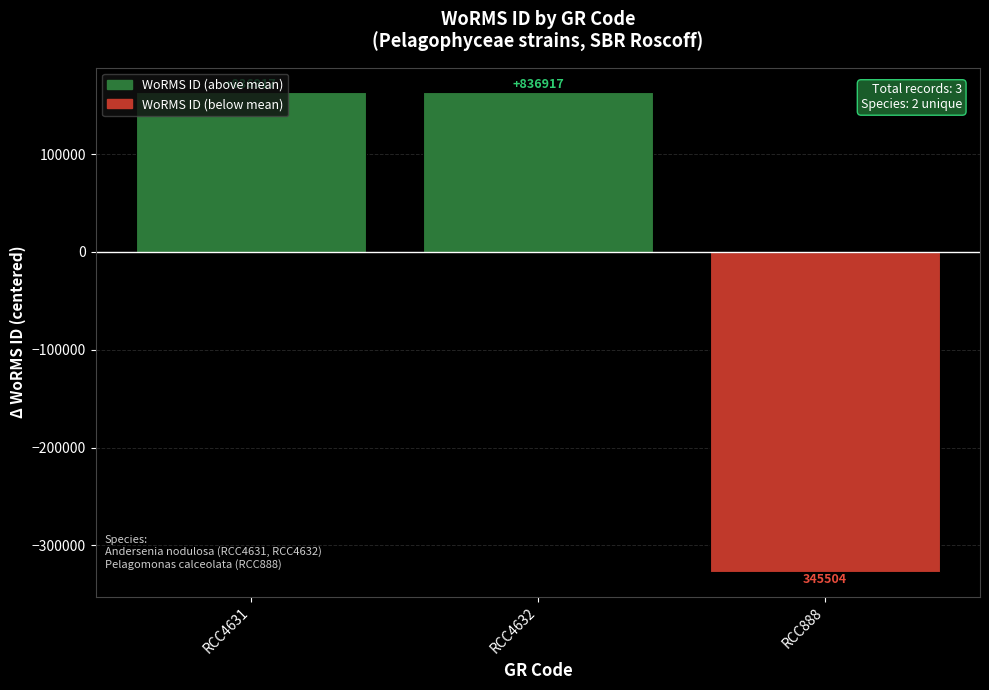

Does the chart contain any negative values?

Yes